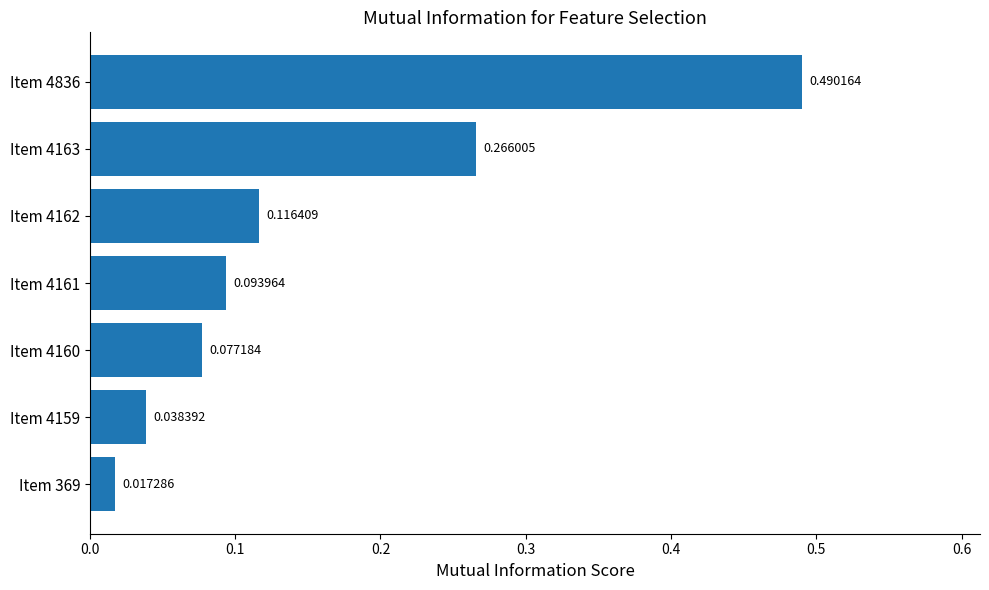

What is the change in value from Item 4160 to Item 4163?

+0.2